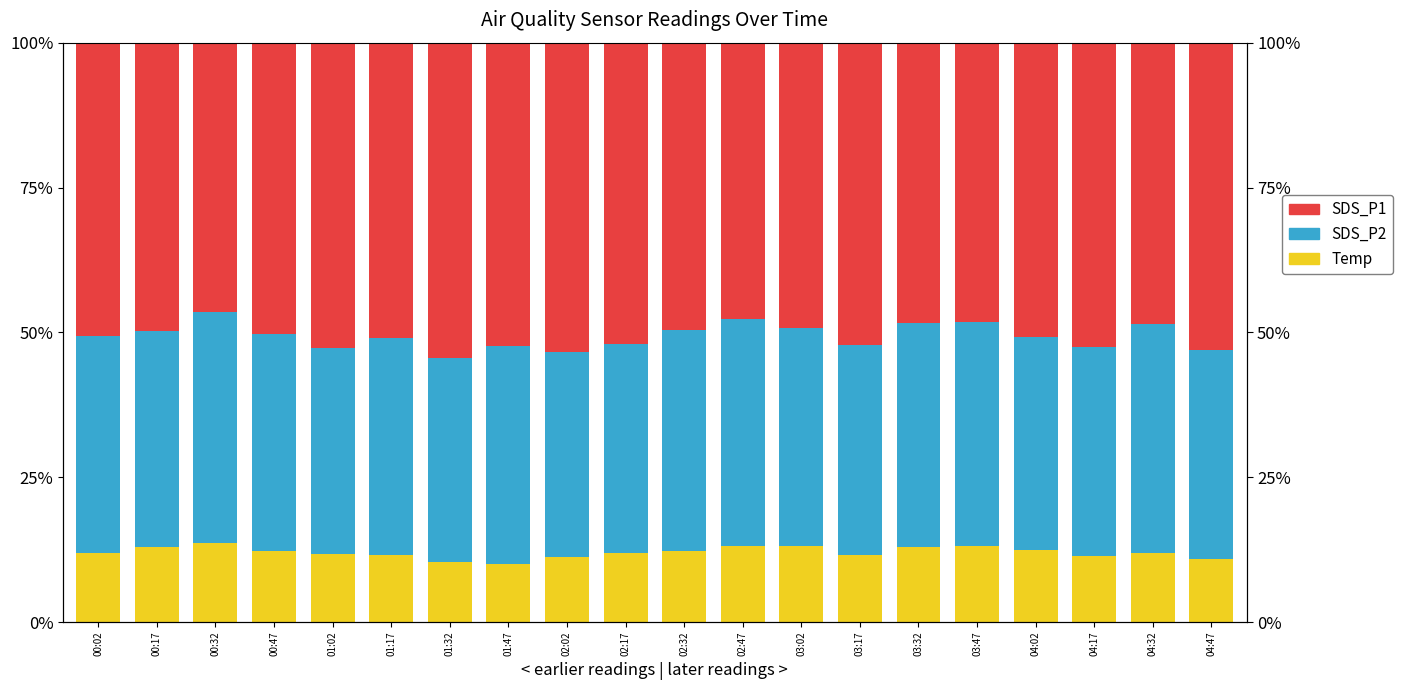

The SDS_P2 (Asian-like) series shows 24.6 at 01:02. True or false?

False